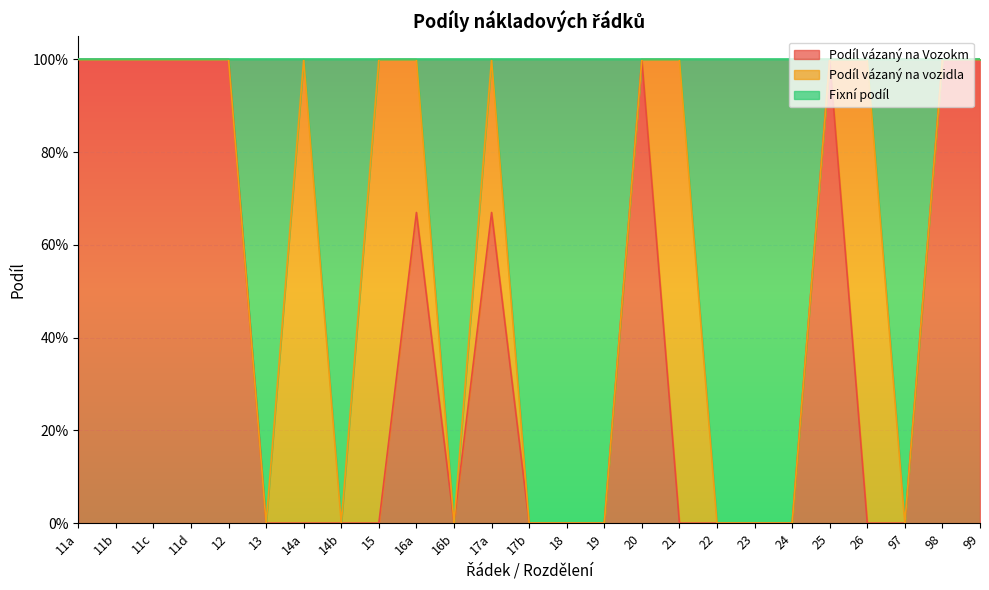

What position from the left is 17b?

13